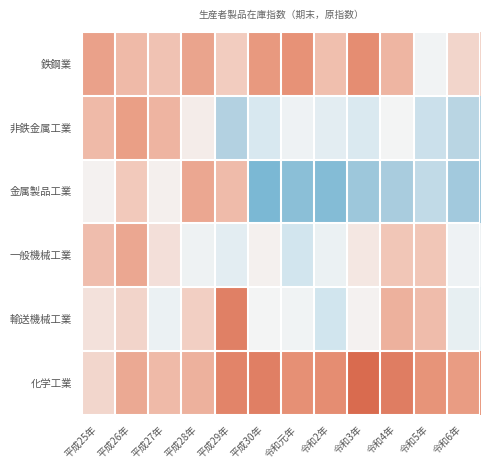

Reading right to left, list all the values displayed in this chart.

鉄鋼業: 令和6年=89.0	令和5年=73.4	令和4年=101.6	令和3年=116.5	令和2年=97.8	令和元年=114.1	平成30年=111.4	平成29年=93.0	平成28年=107.5	平成27年=96.5	平成26年=99.7	平成25年=108.4
非鉄金属工業: 令和6年=42.5	令和5年=51.3	令和4年=74.3	令和3年=59.4	令和2年=64.6	令和元年=71.8	平成30年=58.0	平成29年=39.5	平成28年=79.2	平成27年=101.9	平成26年=109.5	平成25年=99.8
金属製品工業: 令和6年=33.3	令和5年=46.7	令和4年=35.5	令和3年=31.7	令和2年=22.7	令和元年=24.9	平成30年=19.0	平成29年=99.4	平成28年=106.1	平成27年=78.2	平成26年=94.2	平成25年=77.2
一般機械工業: 令和6年=71.9	令和5年=95.1	令和4年=95.4	令和3年=81.6	令和2年=70.2	令和元年=54.8	平成30年=77.7	平成29年=65.2	平成28年=71.5	平成27年=84.5	平成26年=106.2	平成25年=98.4
輸送機械工業: 令和6年=67.4	令和5年=98.8	令和4年=102.8	令和3年=77.2	令和2年=54.4	令和元年=73.2	平成30年=74.4	平成29年=122.0	平成28年=91.8	平成27年=70.0	平成26年=89.6	平成25年=83.6
化学工業: 令和6年=110.3	令和5年=113.4	令和4年=123.7	令和3年=132.1	令和2年=116.4	令和元年=115.1	平成30年=122.7	平成29年=120.3	平成28年=102.8	平成27年=99.5	平成26年=105.6	平成25年=88.8